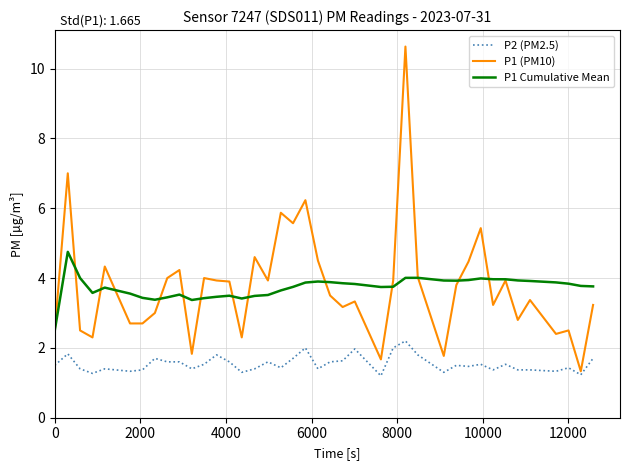

What is the maximum value shown in the chart?

10.6